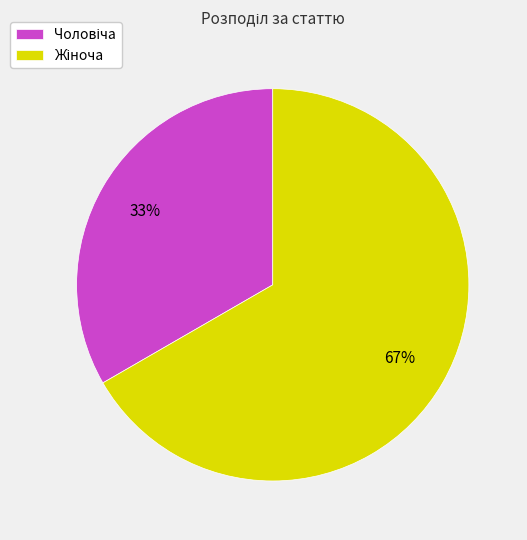

To the nearest percent, what is the average slice percentage?

50%